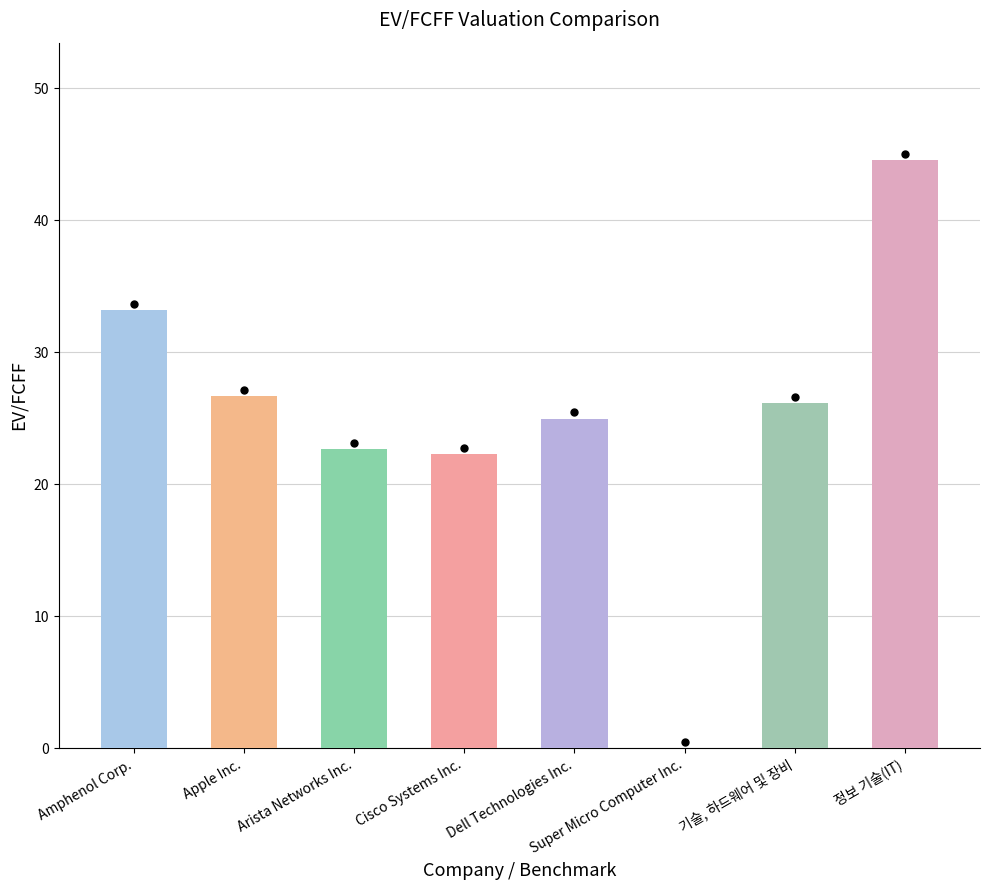

What is the sum of all values?

200.4